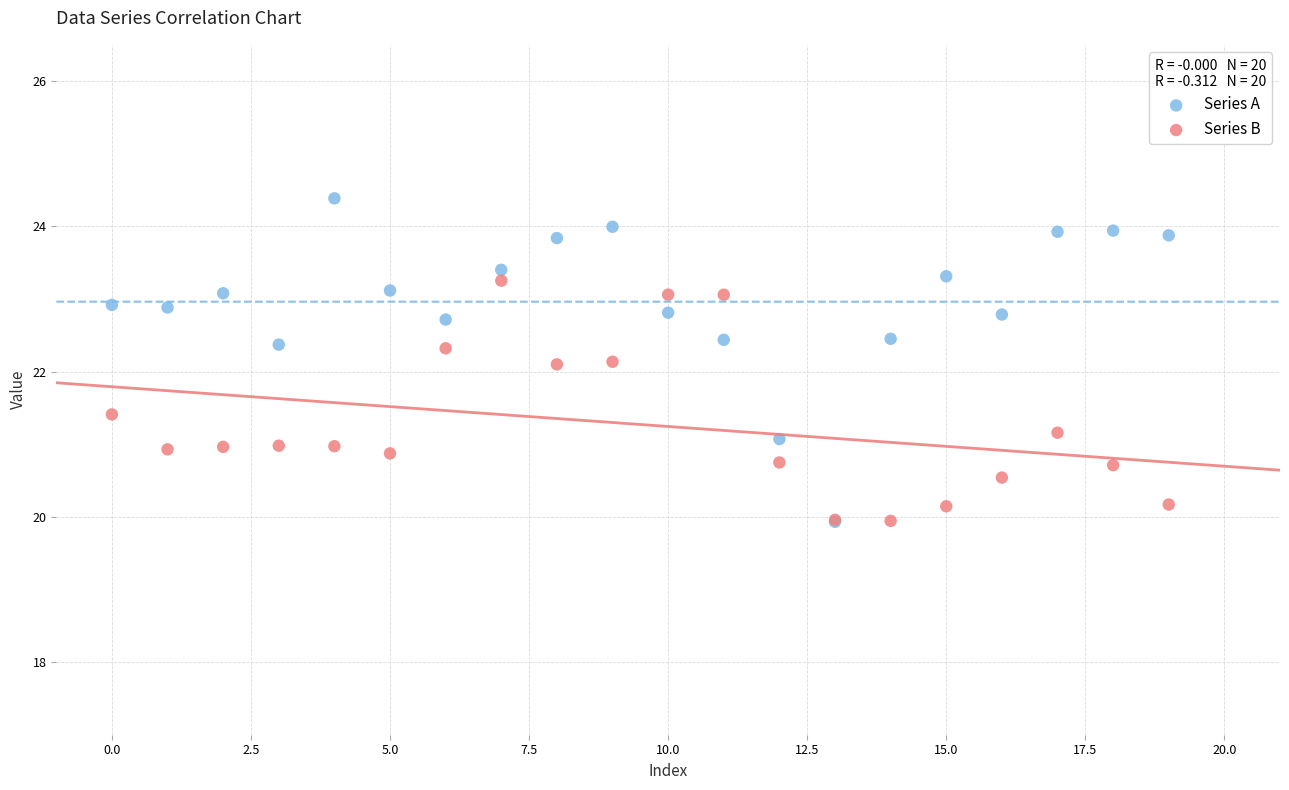

What are all the series names shown in the legend?

Series A, Series B